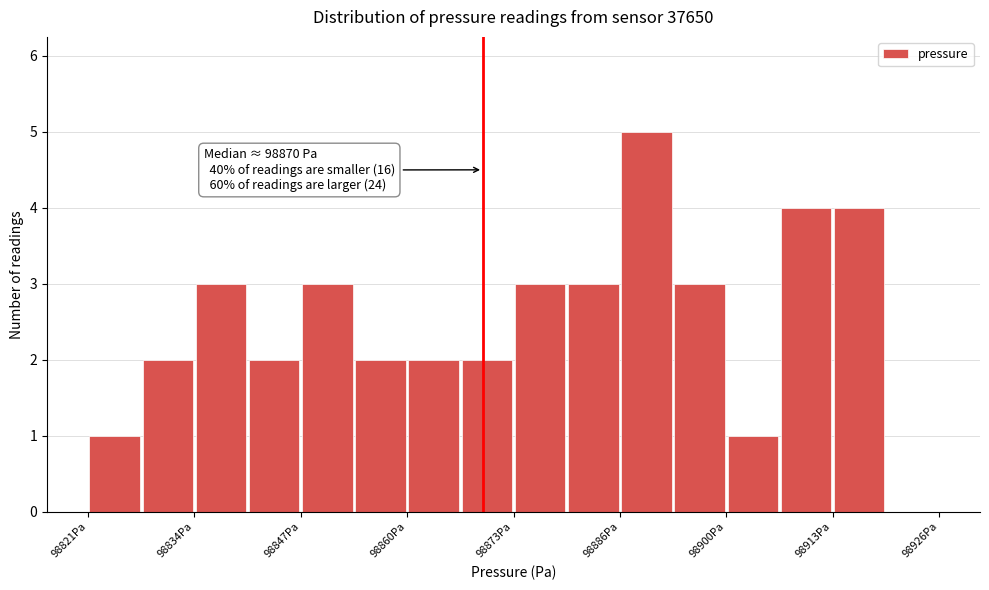

Around what value on the x-axis is the tallest bar? Give the approximate position of its centre, as read against the axis.

98890